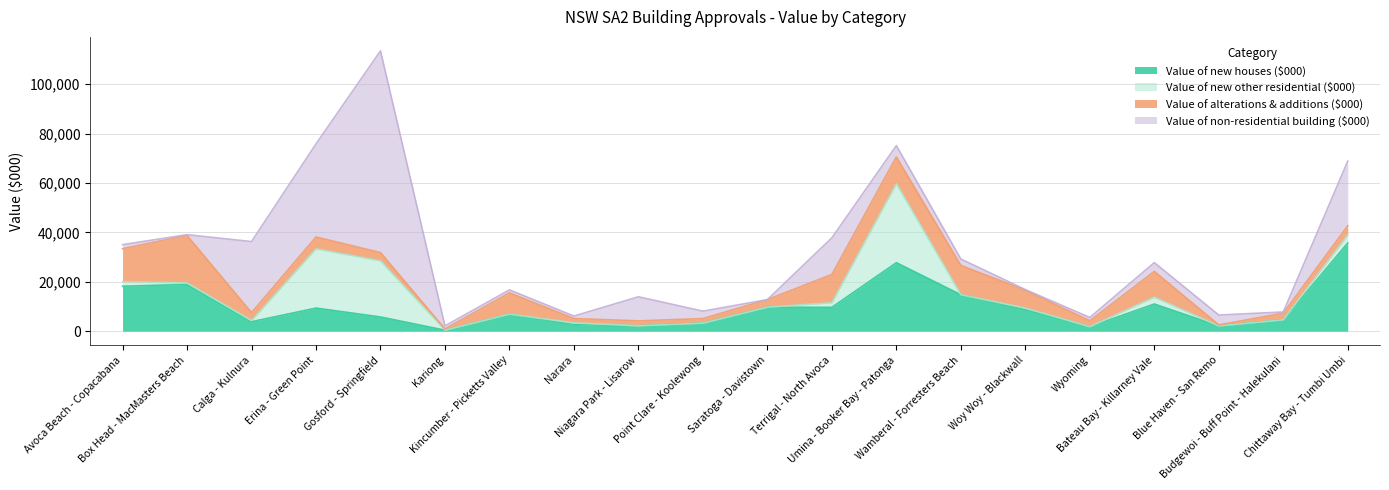

What is the maximum value for Value of alterations & additions ($000)?

19231.0